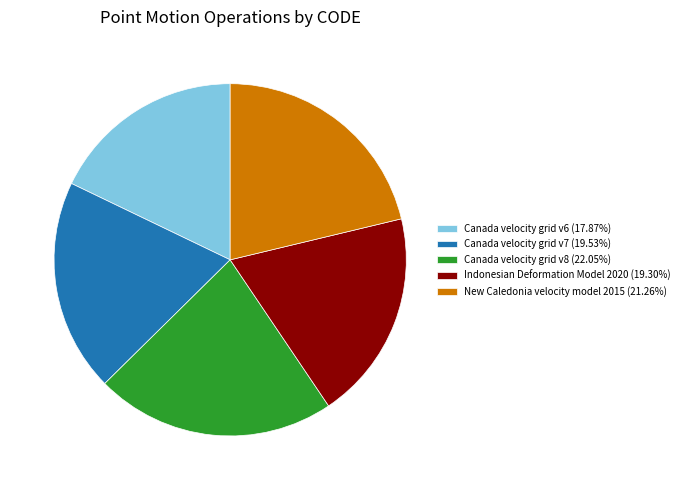

Do Canada velocity grid v7 (19.53%) and Canada velocity grid v8 (22.05%) together represent more than half of the pie?

No